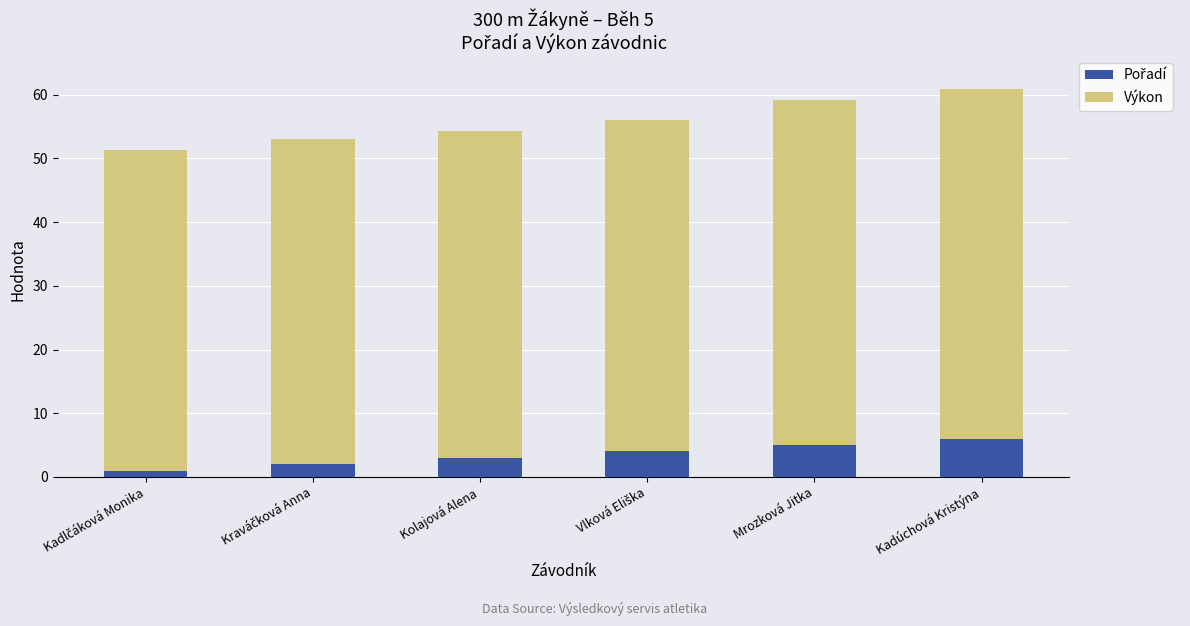

What is the total value across all series at Kadúchová Kristýna?

60.9